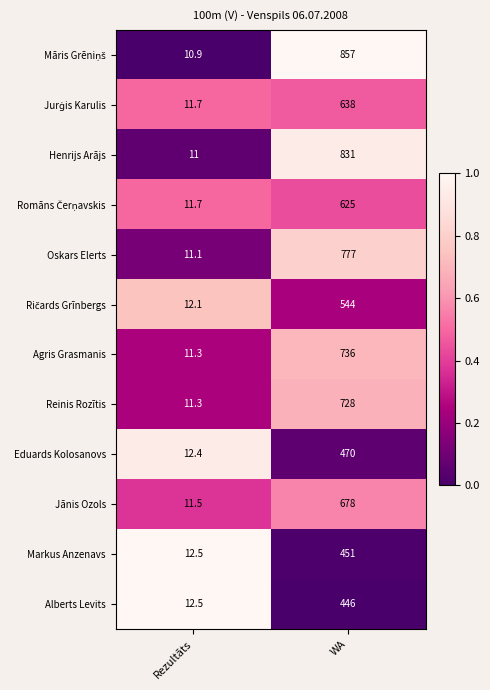

At which label does Henrijs Arājs reach its minimum?

Rezultāts